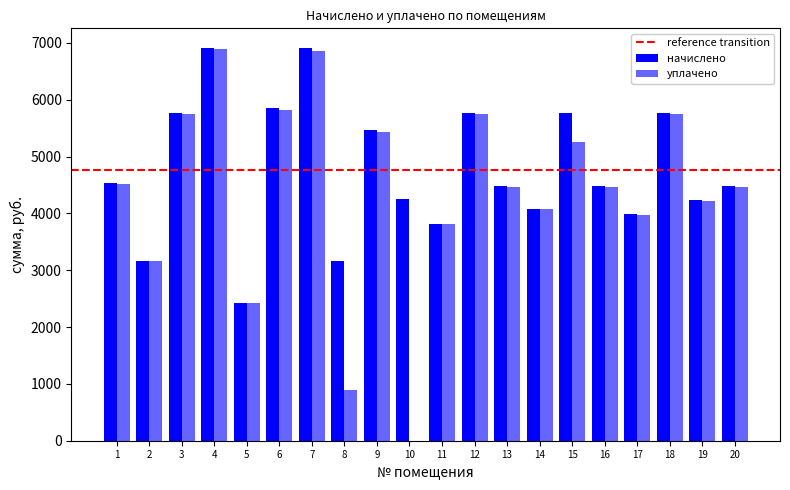

Is it true that начислено equals 4233.6 at 19?

True